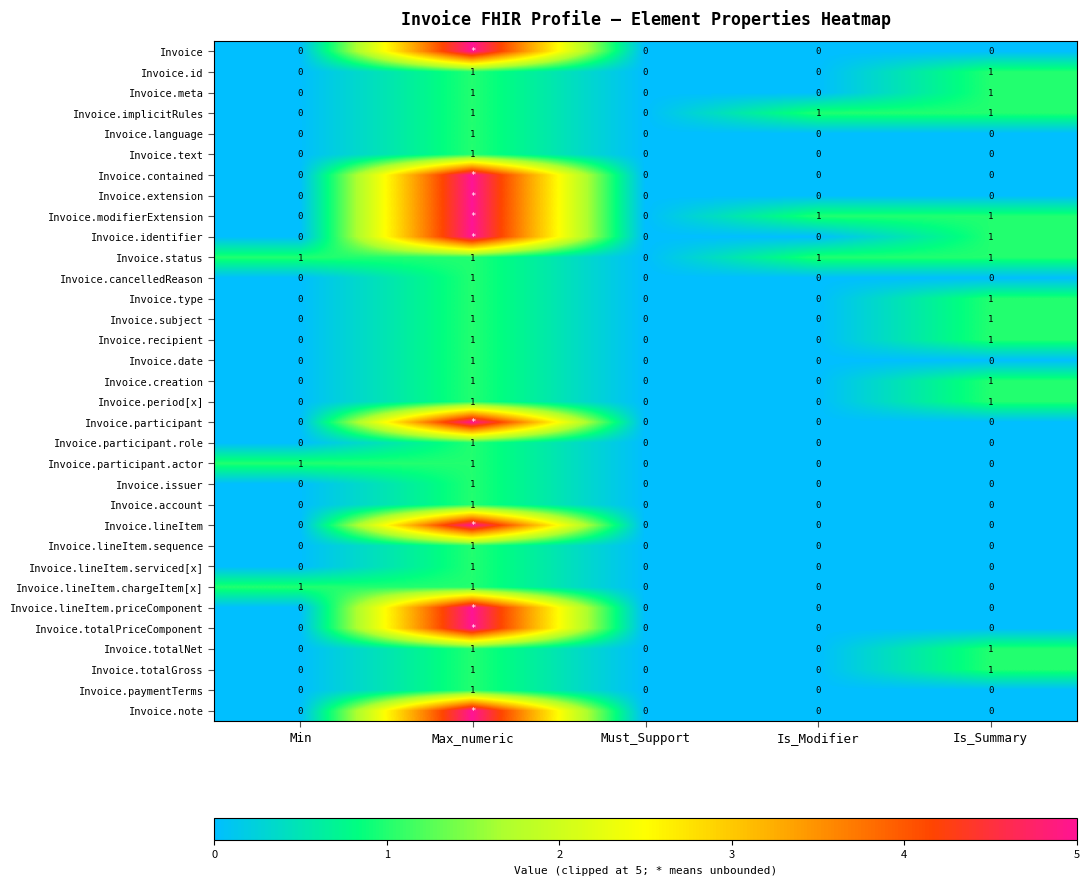

At which category does the chart reach its minimum across all series?

Min